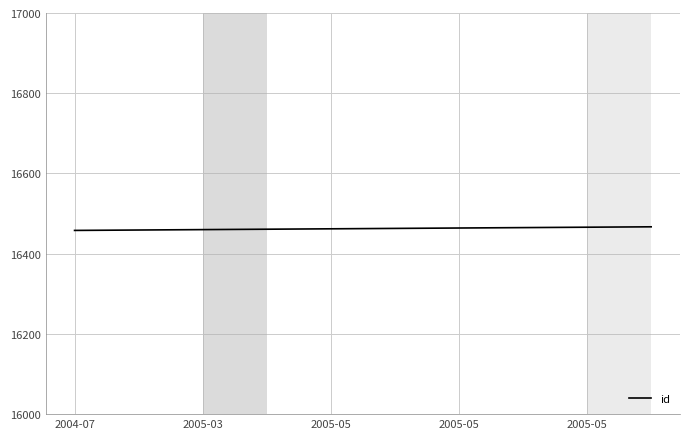

What is the maximum value shown in the chart?

16467